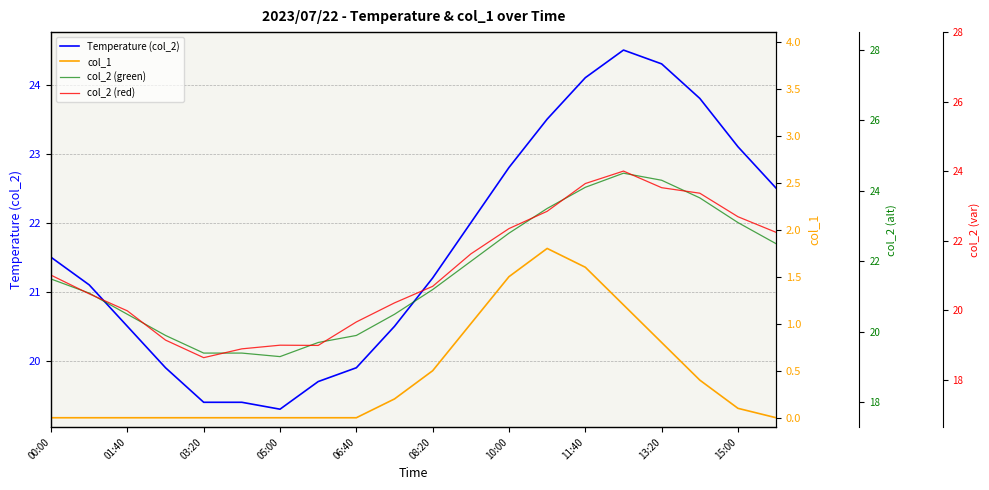

Which series has the largest total across all categories?

Temperature (col_2)